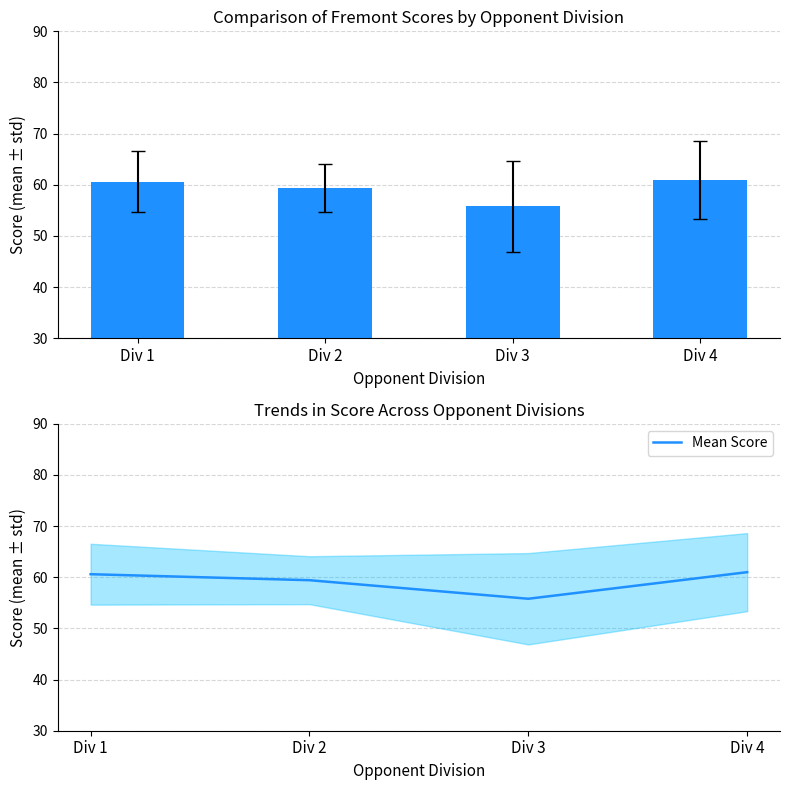

Is it true that Mean Score equals 61.0 at Div 4?

True